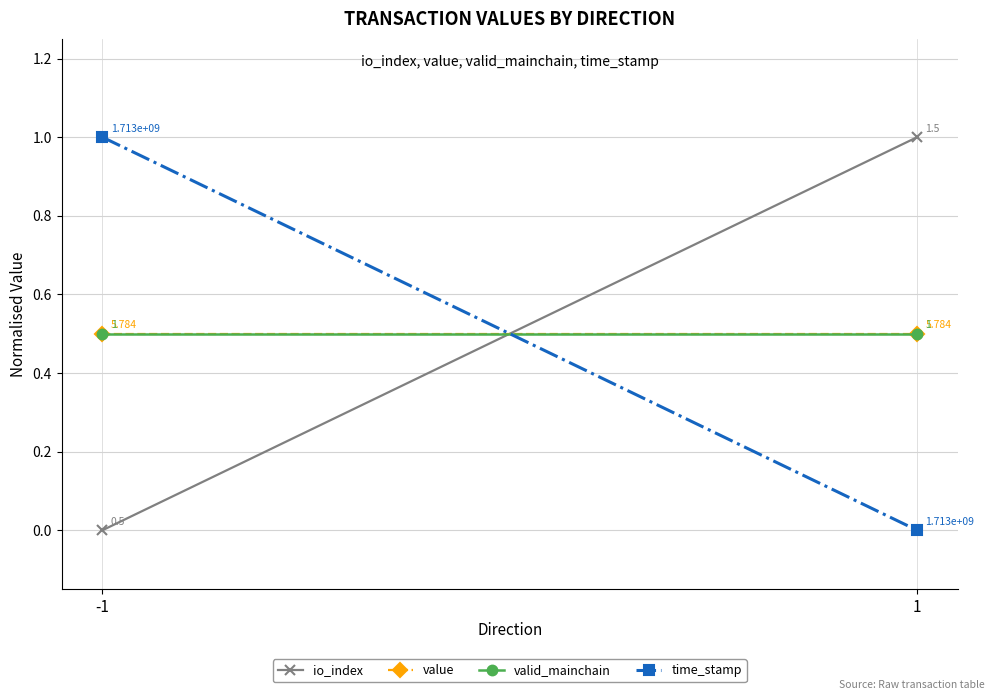

What is the total value across all series at -1?

2.0